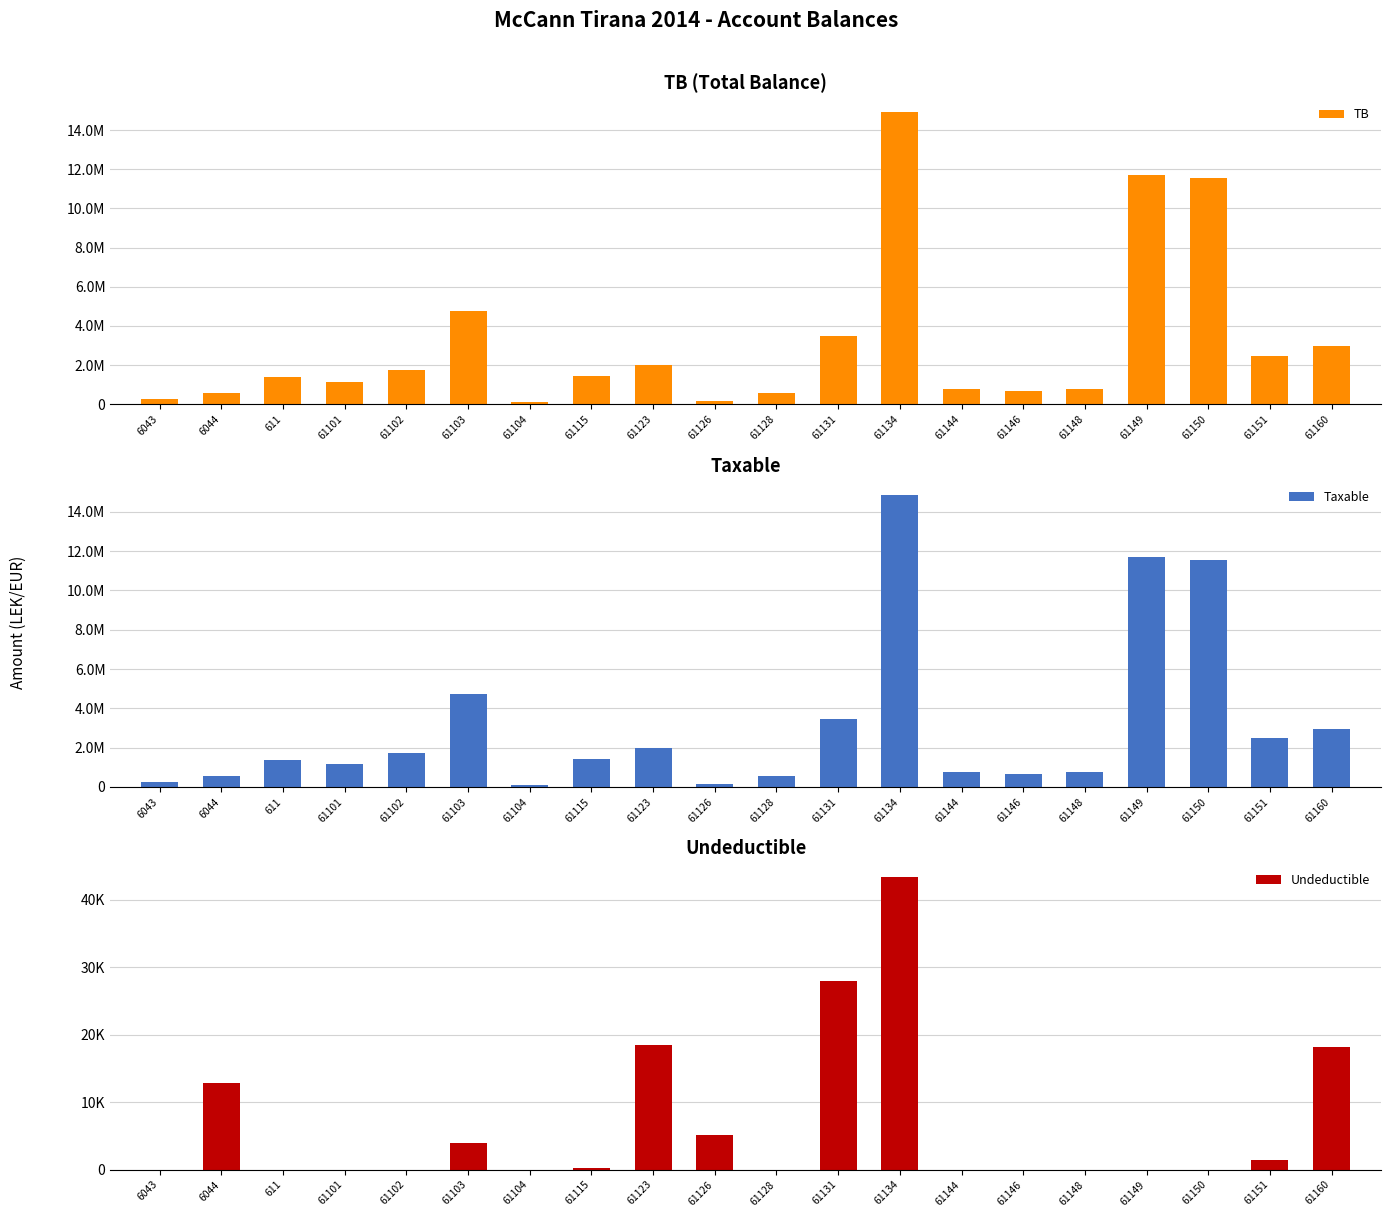

What position from the right is 61128?

10